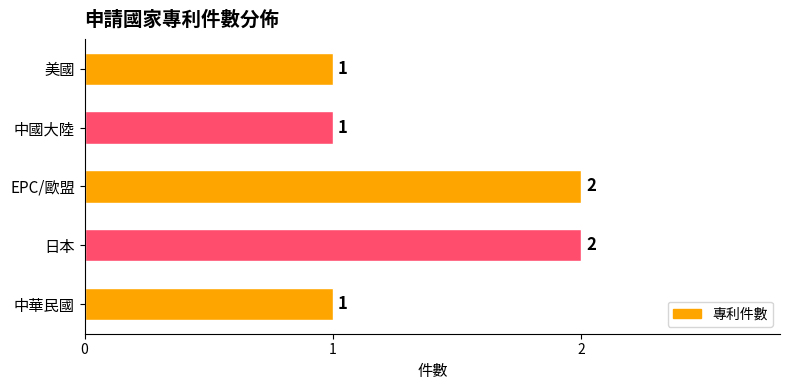

Reading bottom to top, extract all data points from this chart.

中華民國=1	日本=2	EPC/歐盟=2	中國大陸=1	美國=1